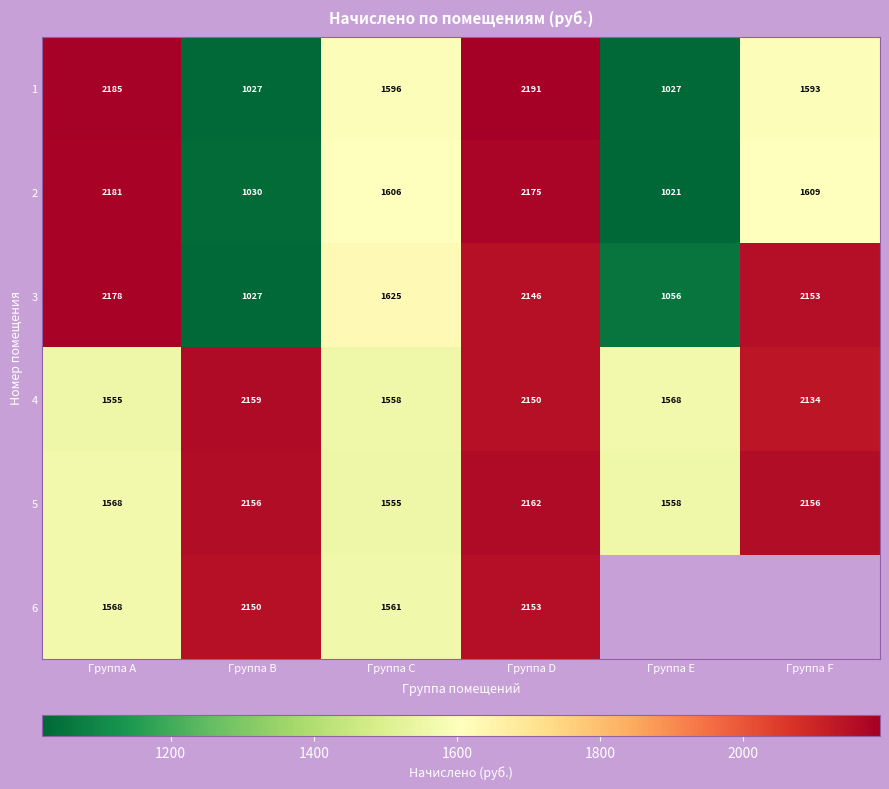

Where is 3 nearest to the value 1602?

Группа C